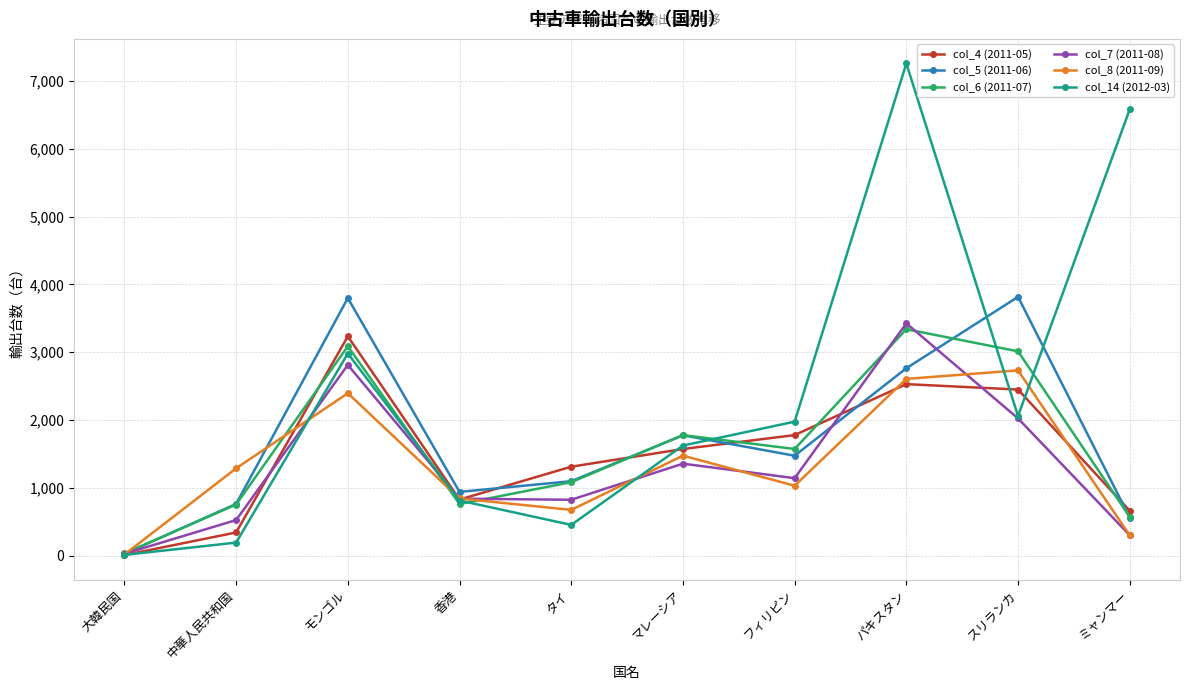

Is it true that col_5 (2011-06) equals 1773 at モンゴル?

False